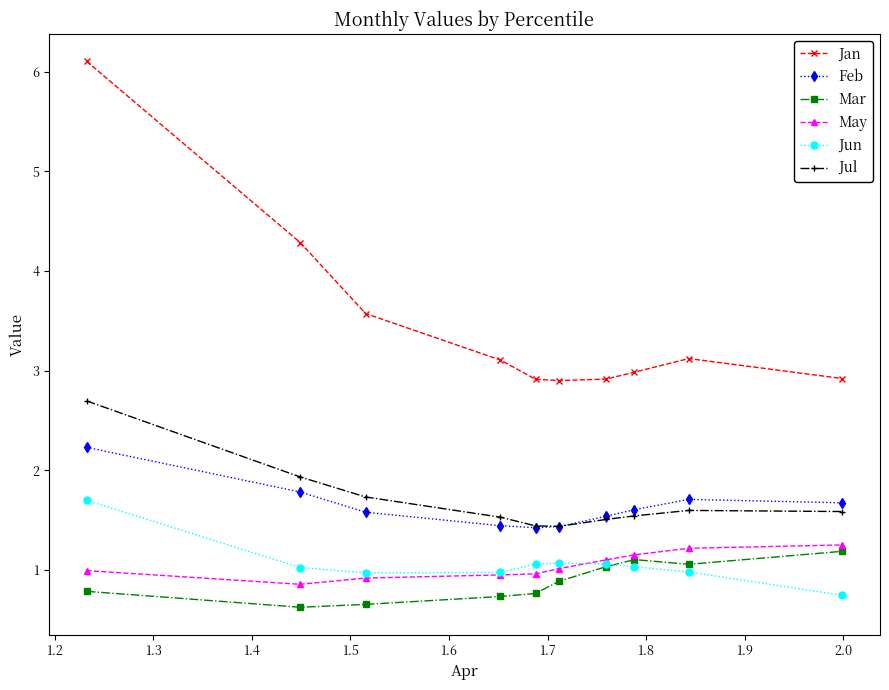

What is the maximum value shown in the chart?

6.1